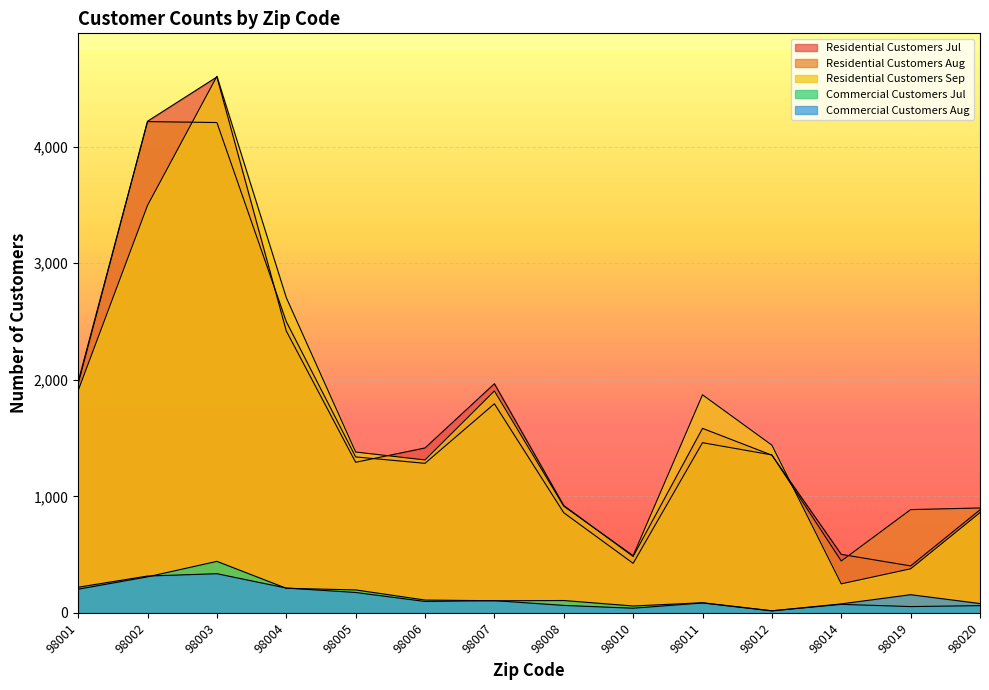

The value of Commercial Customers Jul at 98019 is 94. True or false?

False